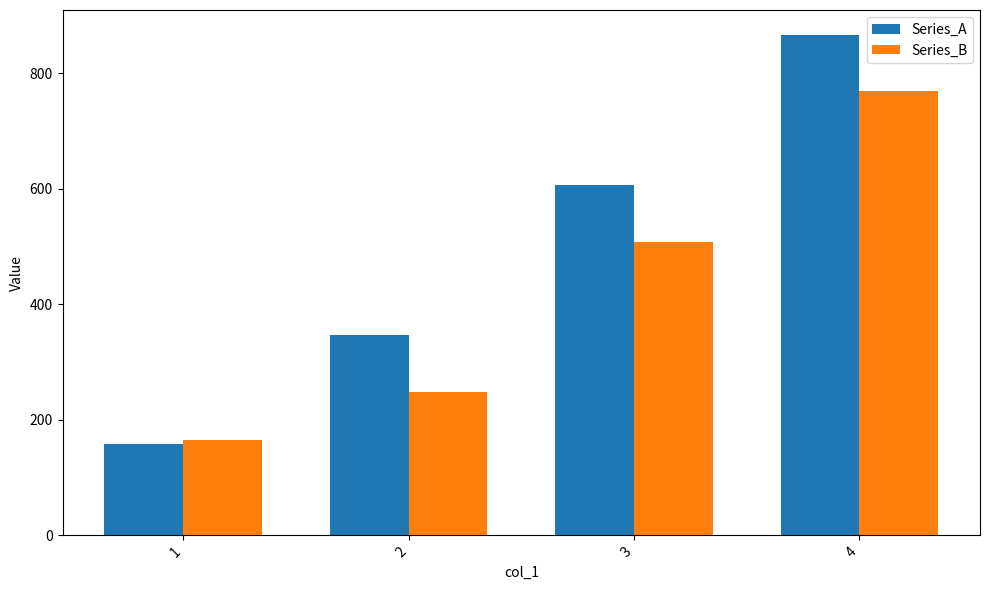

At which label does Series_A first exceed 606?

3